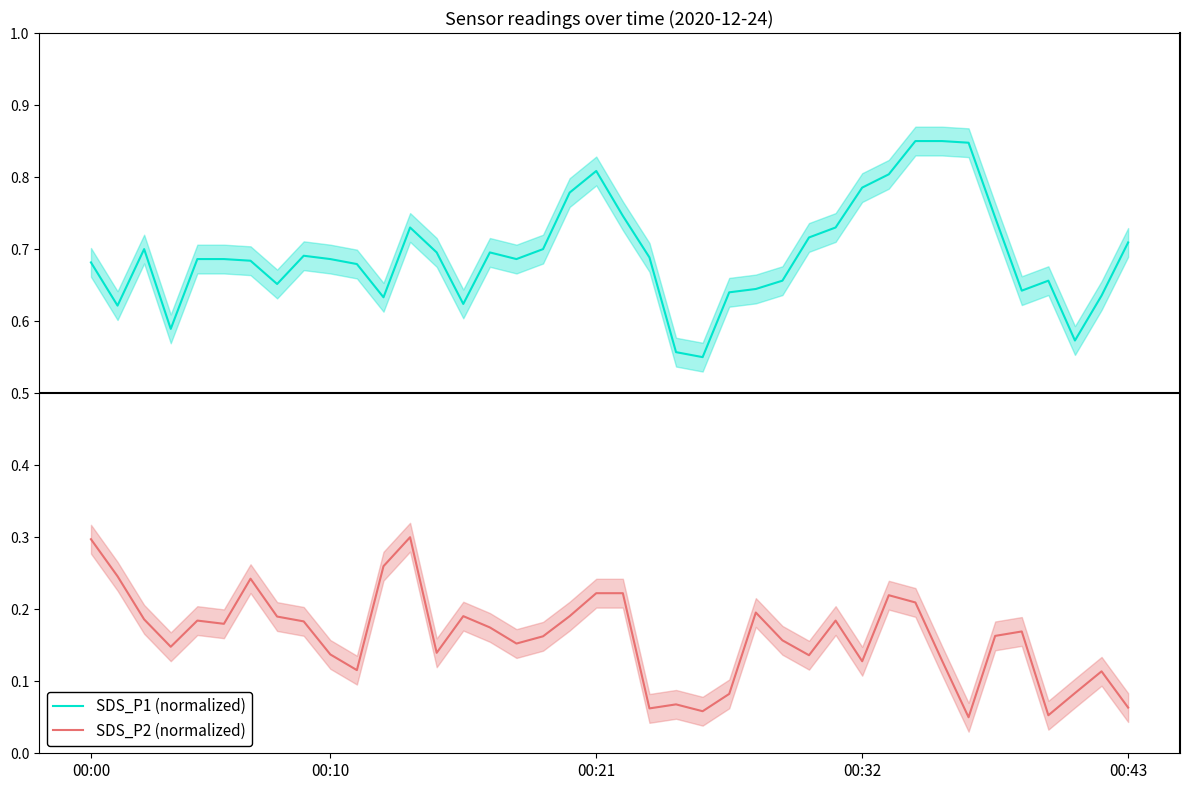

True or false: SDS_P2 (normalized) and SDS_P1 (normalized) cross at least once.

False